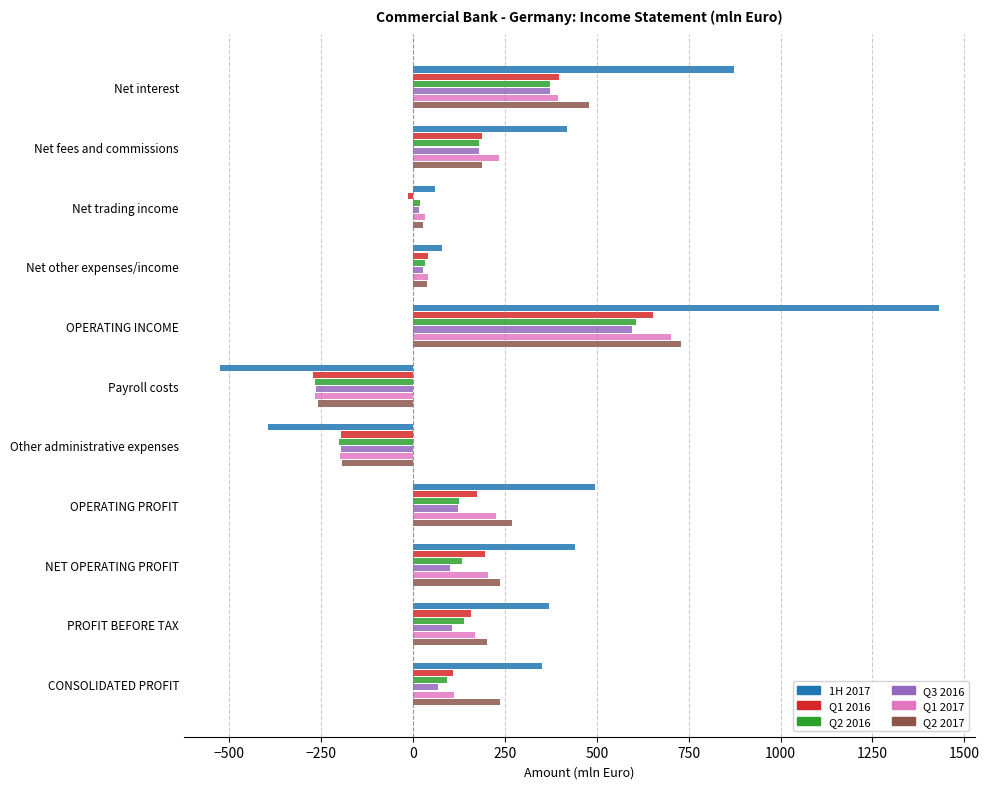

What are all the series names shown in the legend?

1H 2017, Q1 2016, Q2 2016, Q3 2016, Q1 2017, Q2 2017